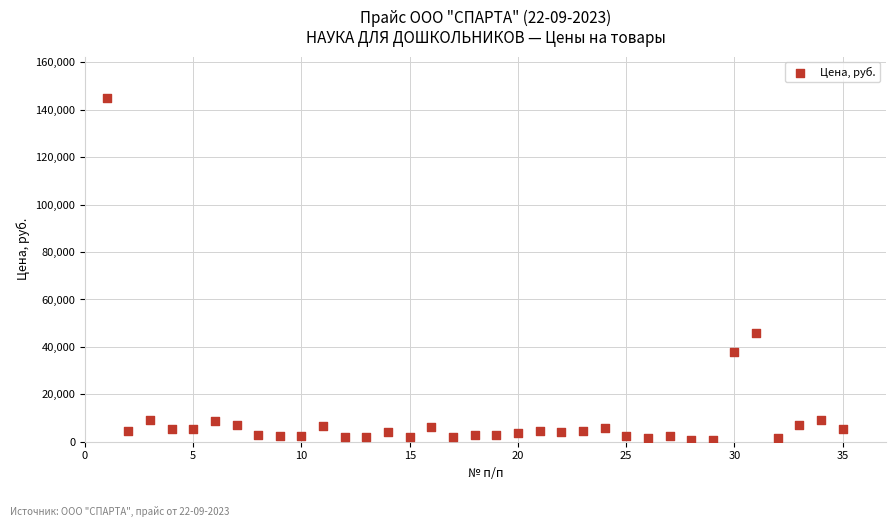

What is the range of X values (max minus min)?

34